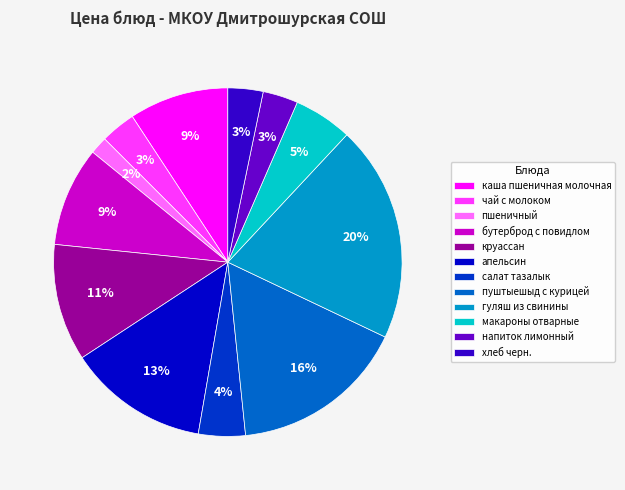

To the nearest percent, what is the average slice percentage?

8%